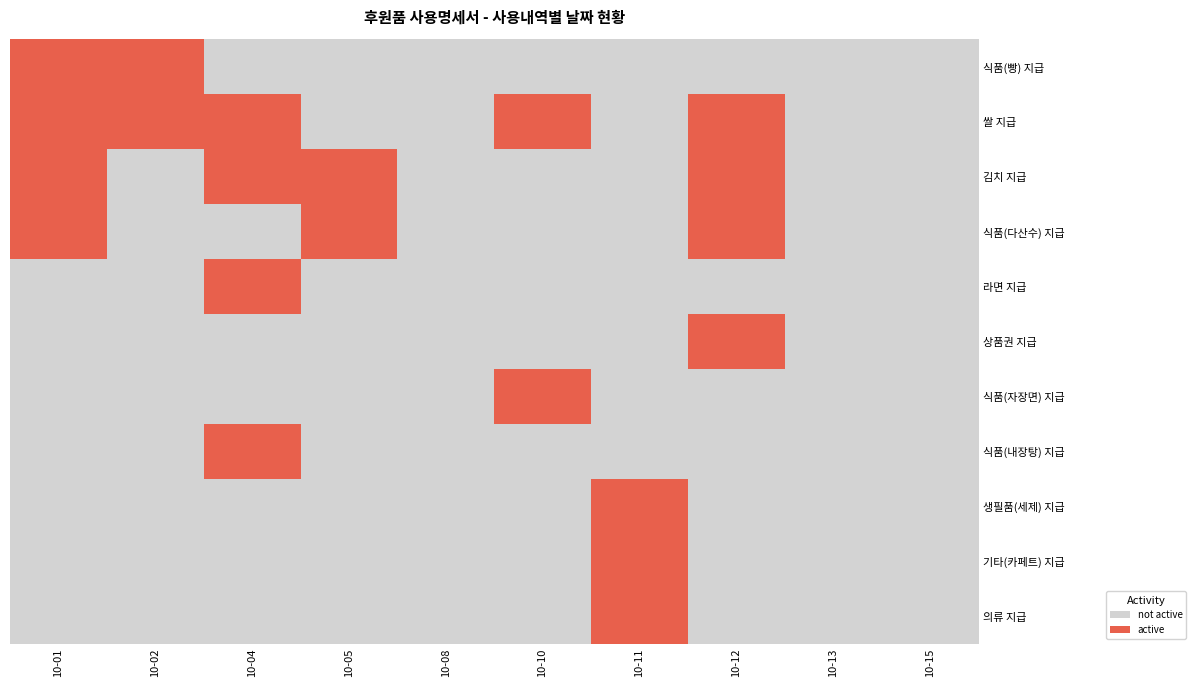

What is the difference between the highest and lowest values at 10-10?

1